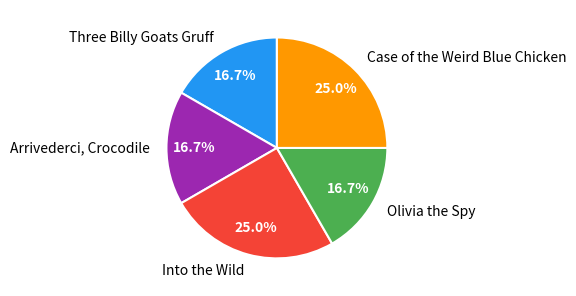

To the nearest percent, what is the difference between the largest and smallest slice percentages?

8%